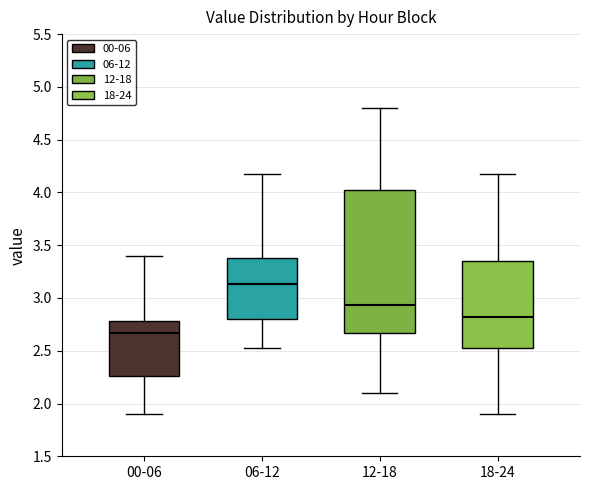

Where is the lower edge of the box for 00-06 on the y-axis? The values are not printed on the chart, so give them approximately, as read against the axis.

2.25